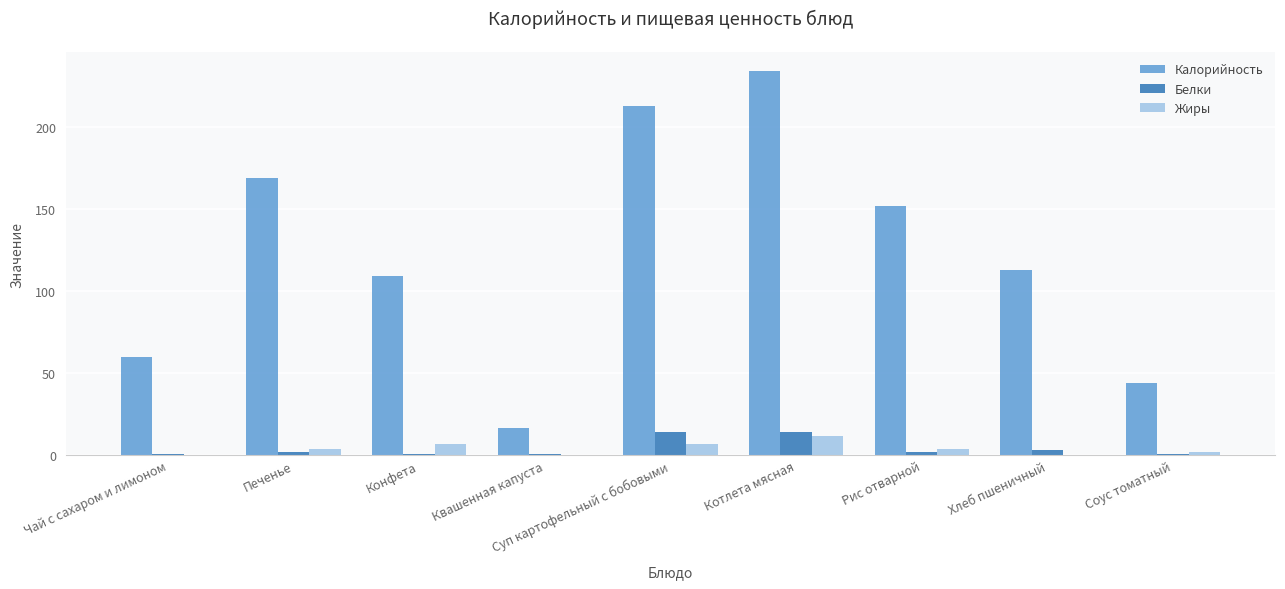

What are all the series names shown in the legend?

Калорийность, Белки, Жиры